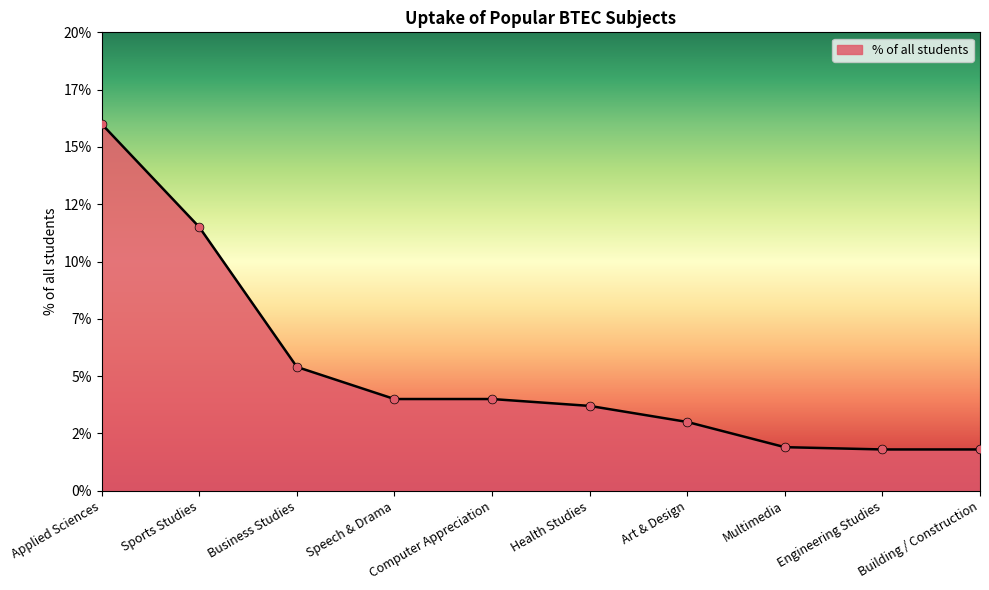

Which has a higher value, Computer Appreciation or Building / Construction?

Computer Appreciation